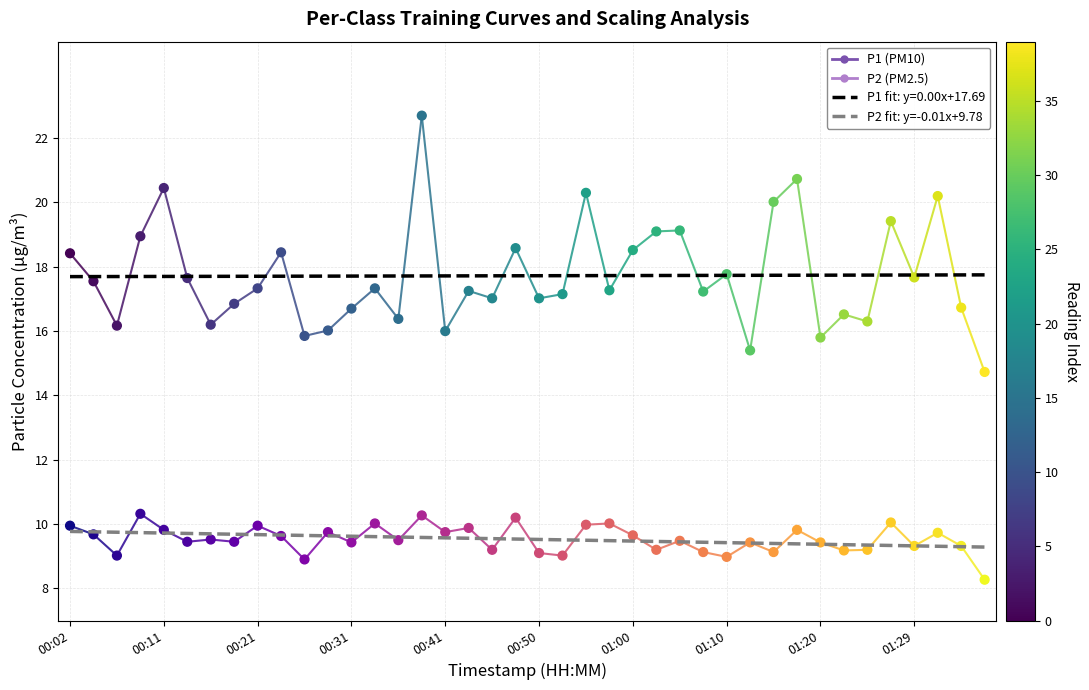

The value of P1 fit: y=0.00x+17.69 at 00:11 is 17.7. True or false?

True